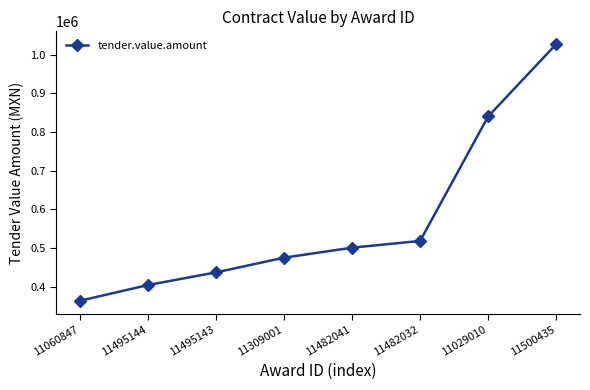

What is the minimum value shown in the chart?

364163.2